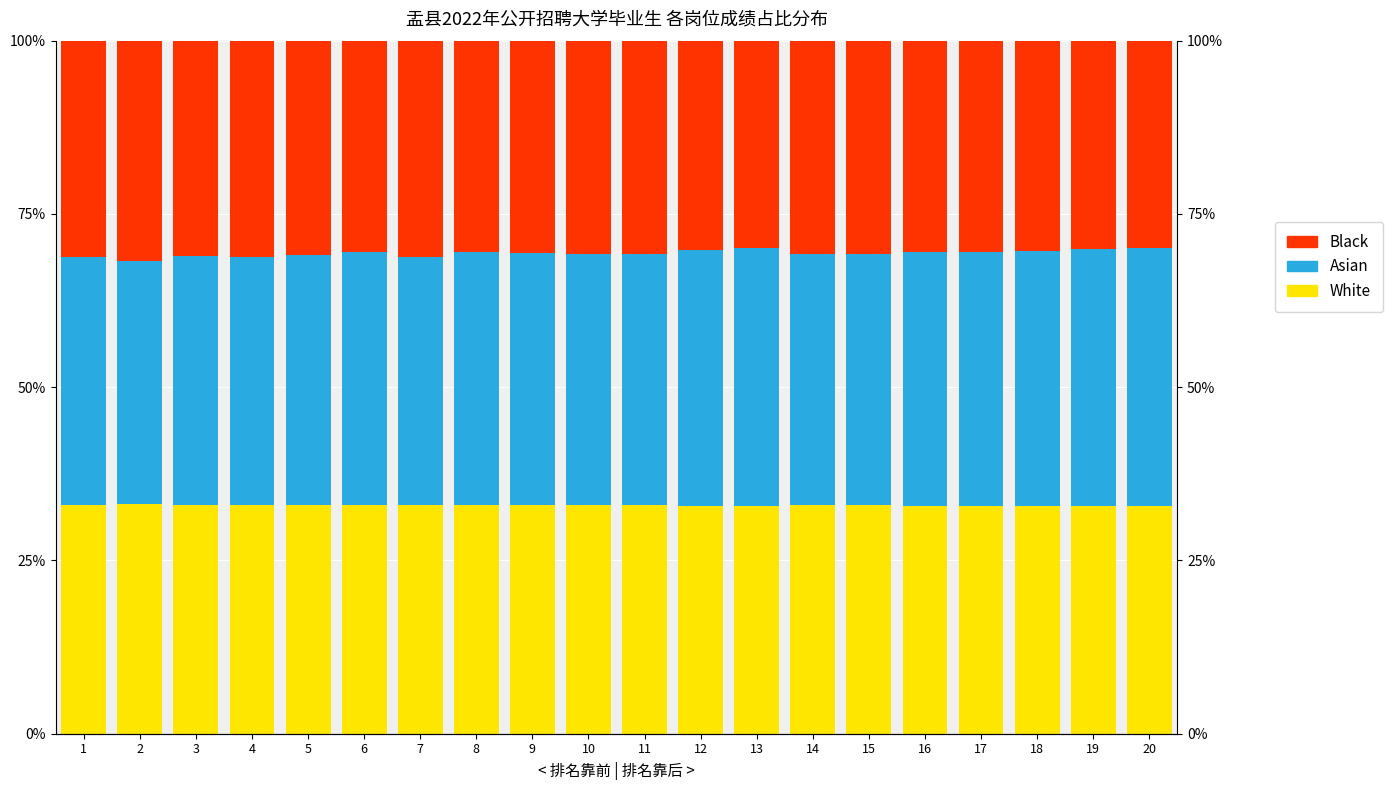

Reading left to right, what are all the values shown in this chart?

White: 1=33.0	2=33.1	3=33.0	4=33.0	5=33.0	6=32.9	7=33.0	8=32.9	9=33.0	10=33.0	11=33.0	12=32.9	13=32.9	14=33.0	15=33.0	16=32.9	17=32.9	18=32.9	19=32.9	20=32.8
Asian: 1=35.8	2=35.1	3=36.0	4=35.7	5=36.1	6=36.5	7=35.7	8=36.5	9=36.3	10=36.3	11=36.3	12=36.8	13=37.2	14=36.3	15=36.2	16=36.7	17=36.7	18=36.8	19=37.0	20=37.3
Black: 1=31.2	2=31.8	3=31.0	4=31.3	5=30.9	6=30.5	7=31.3	8=30.6	9=30.7	10=30.7	11=30.7	12=30.3	13=30.0	14=30.8	15=30.8	16=30.4	17=30.4	18=30.3	19=30.1	20=29.9